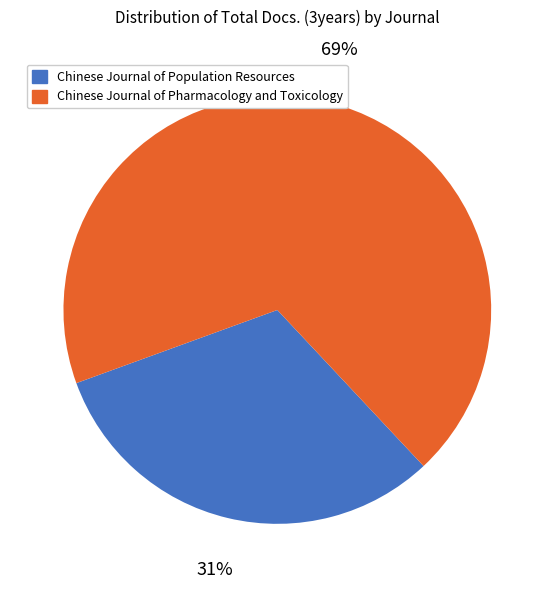

Is there a majority slice in this chart?

Yes